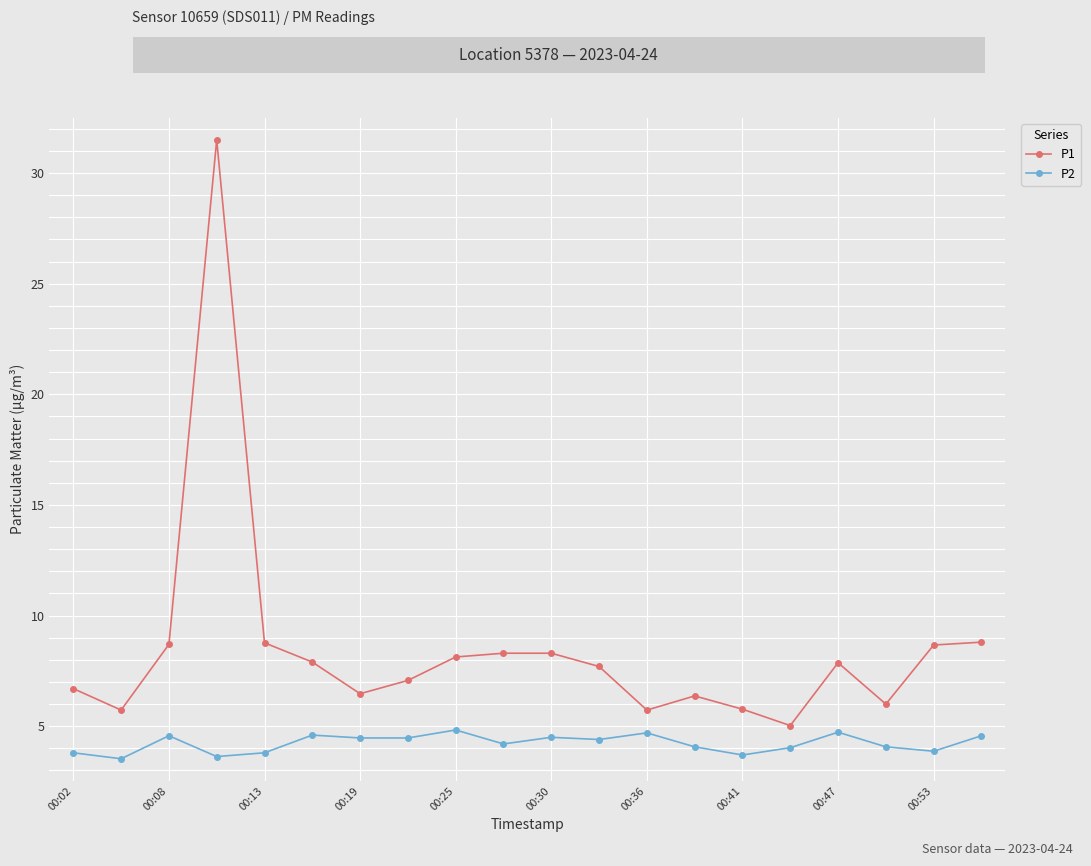

True or false: P2 and P1 intersect in this chart.

False